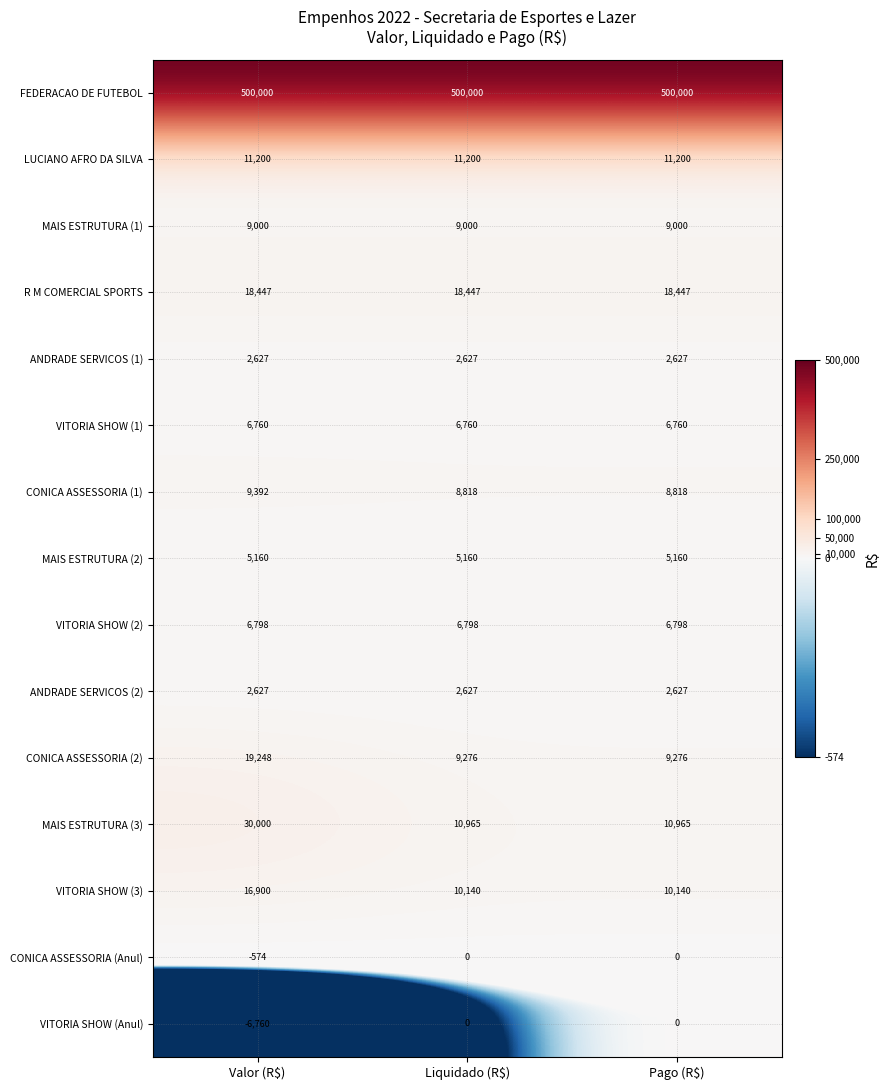

What is the sum of all CONICA ASSESSORIA (1) values?

27028